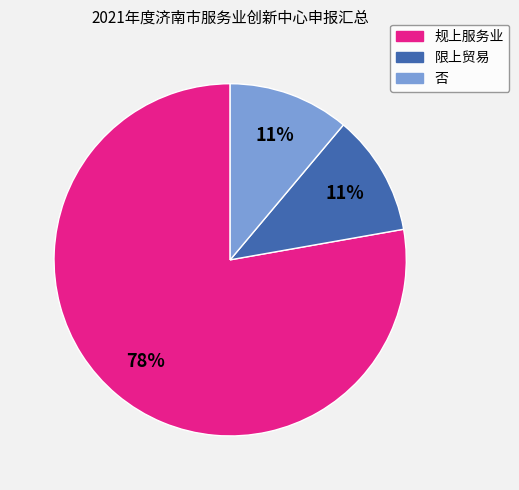

Combined, do 规上服务业 and 否 account for over 50%?

Yes